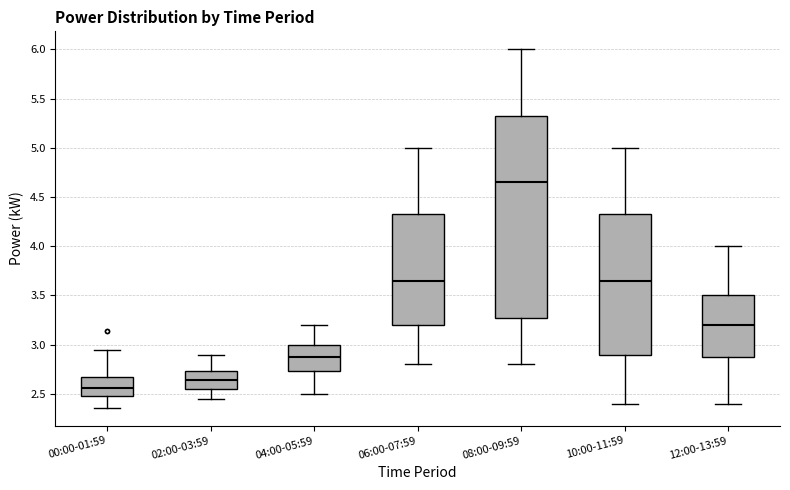

Which box's median line is the lowest?

00:00-01:59